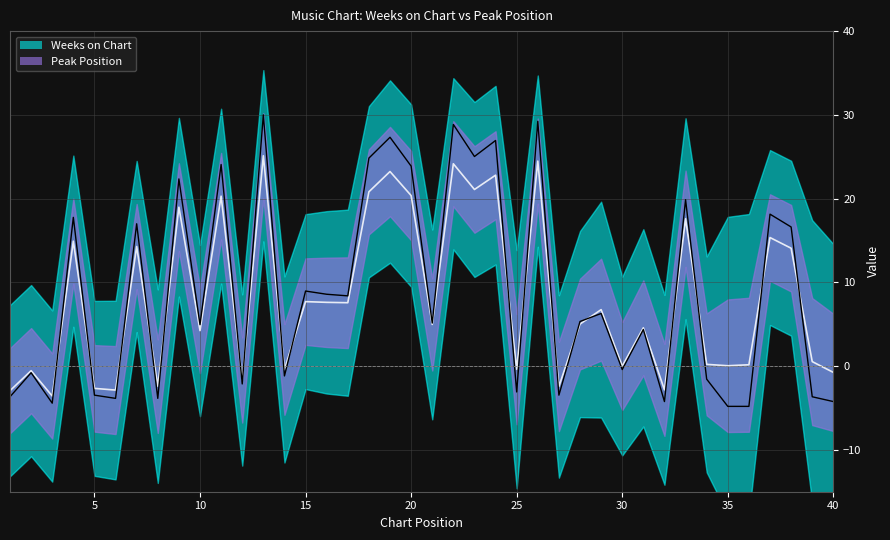

Where is the data nearest to the value 12?

15